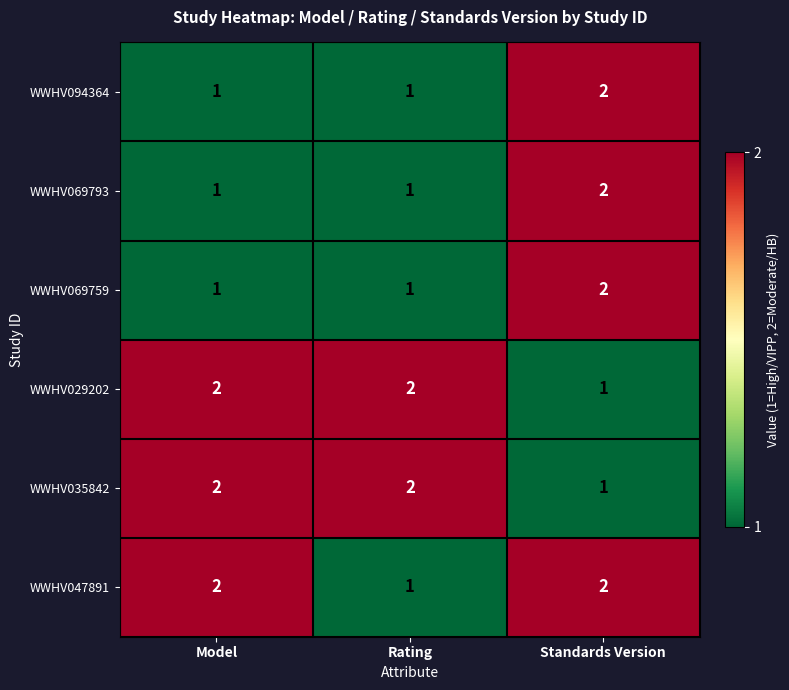

Between Model and Rating, which series saw the biggest shift?

WWHV047891